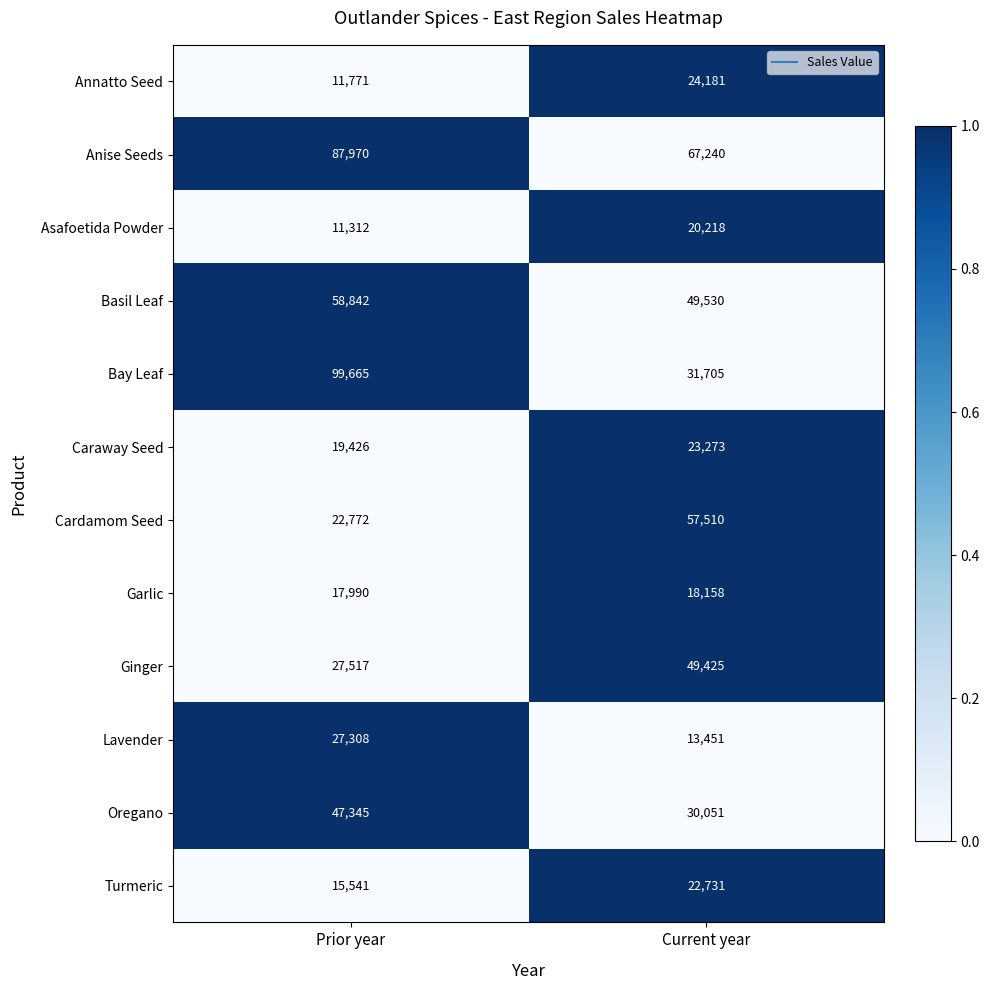

How many data points in Ginger are less than 49425?

1